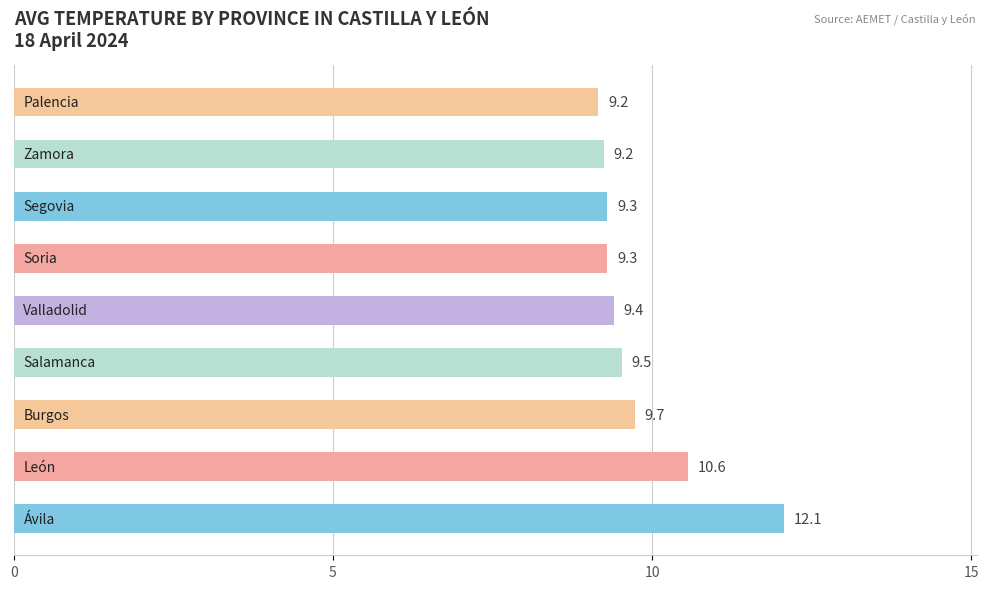

What is the greatest value displayed?

12.1